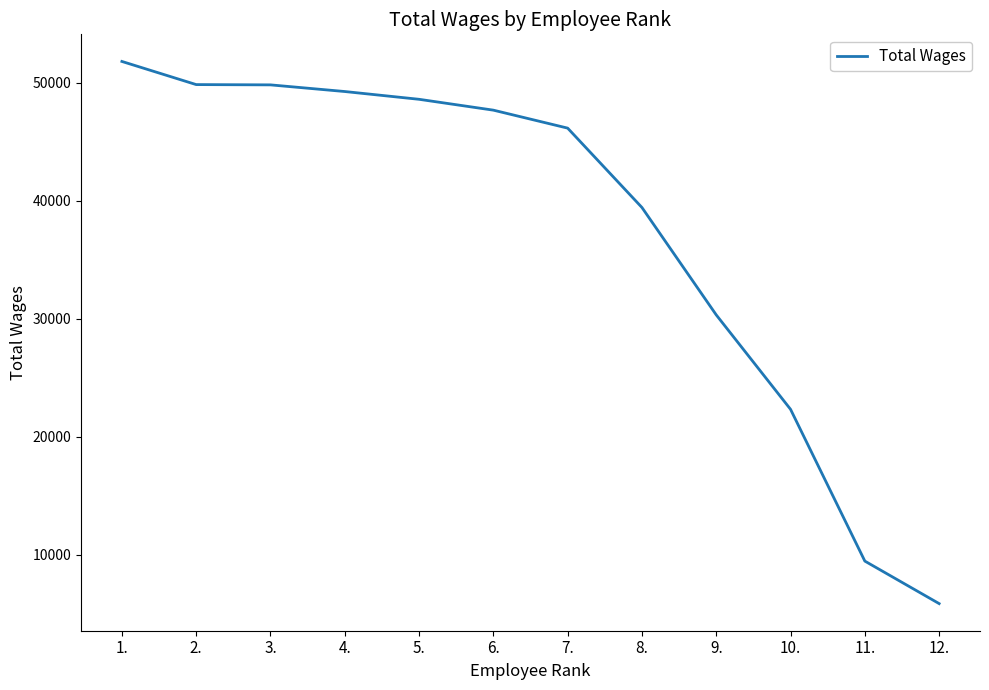

What is the change in value from 5. to 10.?

-26279